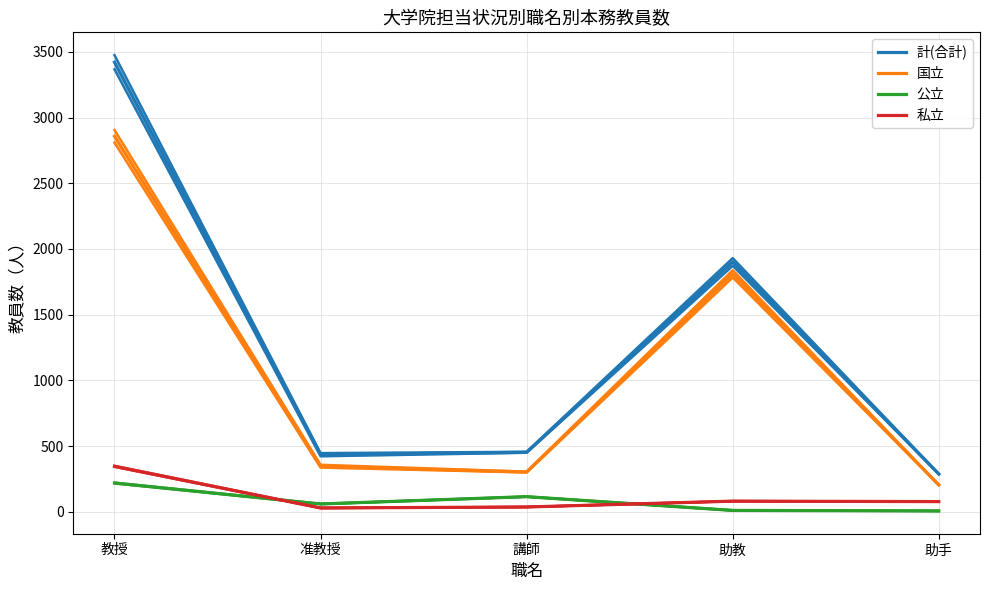

What is the difference between the maximum and minimum values in the 私立 series?

317.0